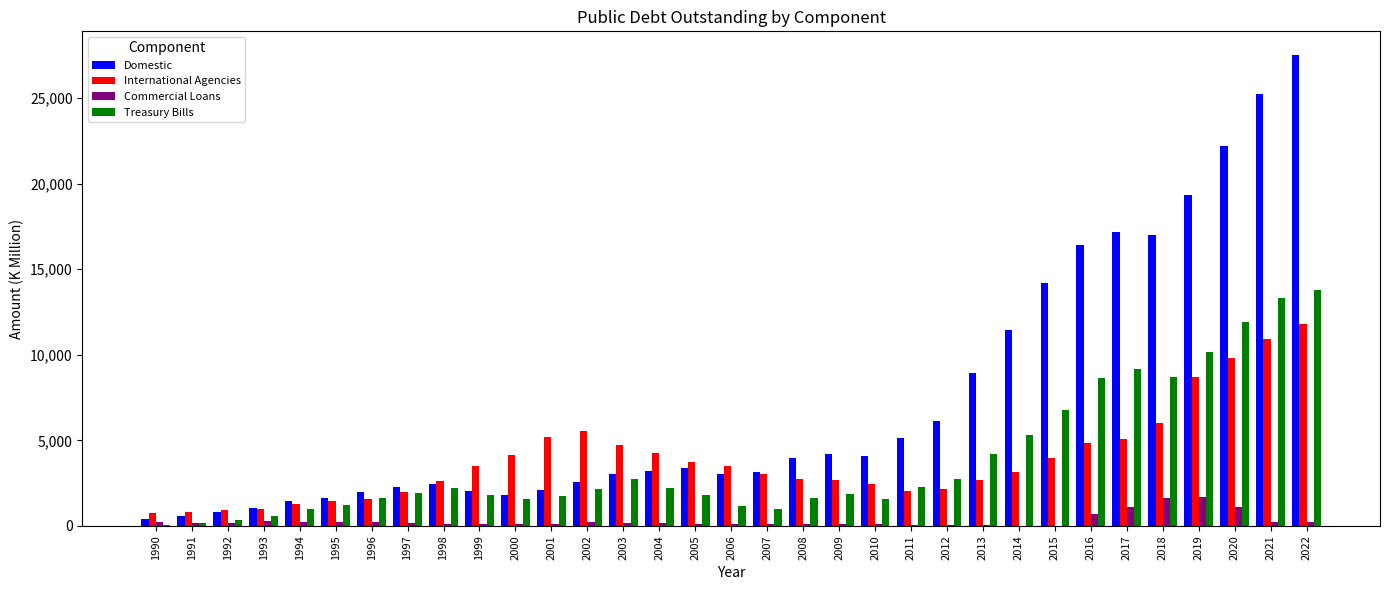

What is the sum of the Commercial Loans values at 1997 and 2011?

216.3